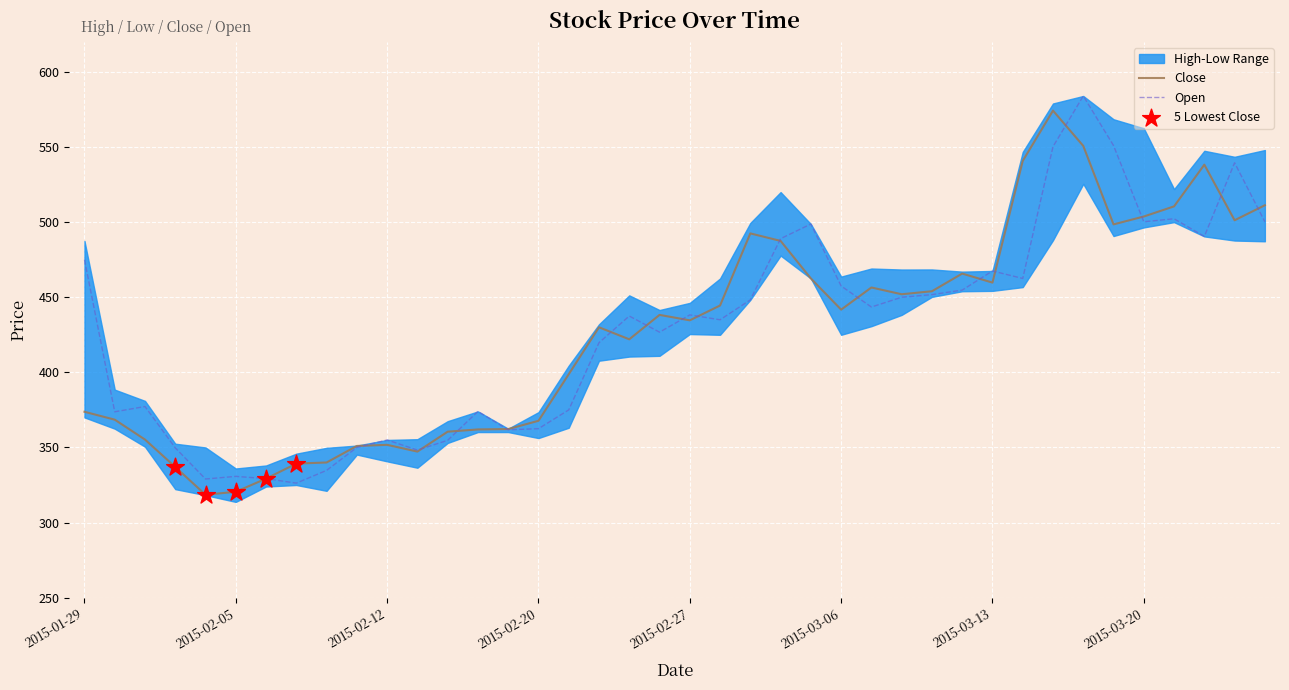

Which series has the largest total across all categories?

Open